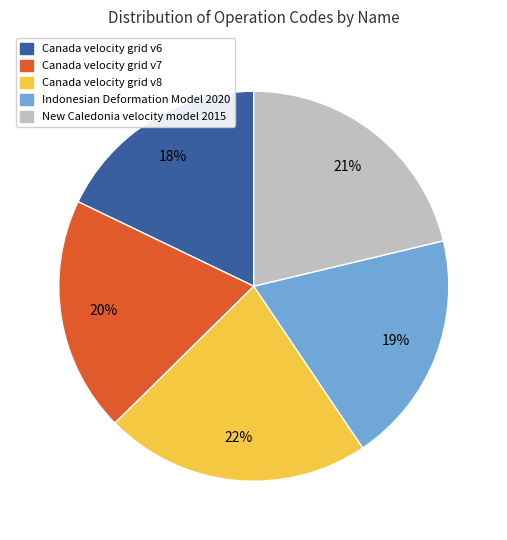

True or false: New Caledonia velocity model 2015 accounts for 14% of the total.

False